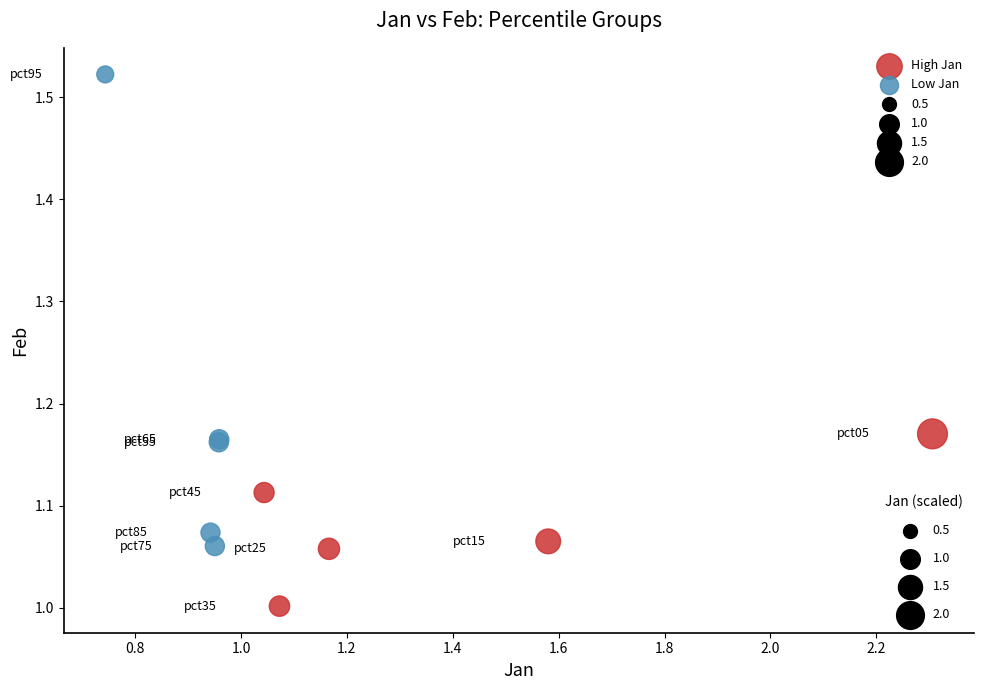

Which series has the widest spread of Y values?

Low Jan